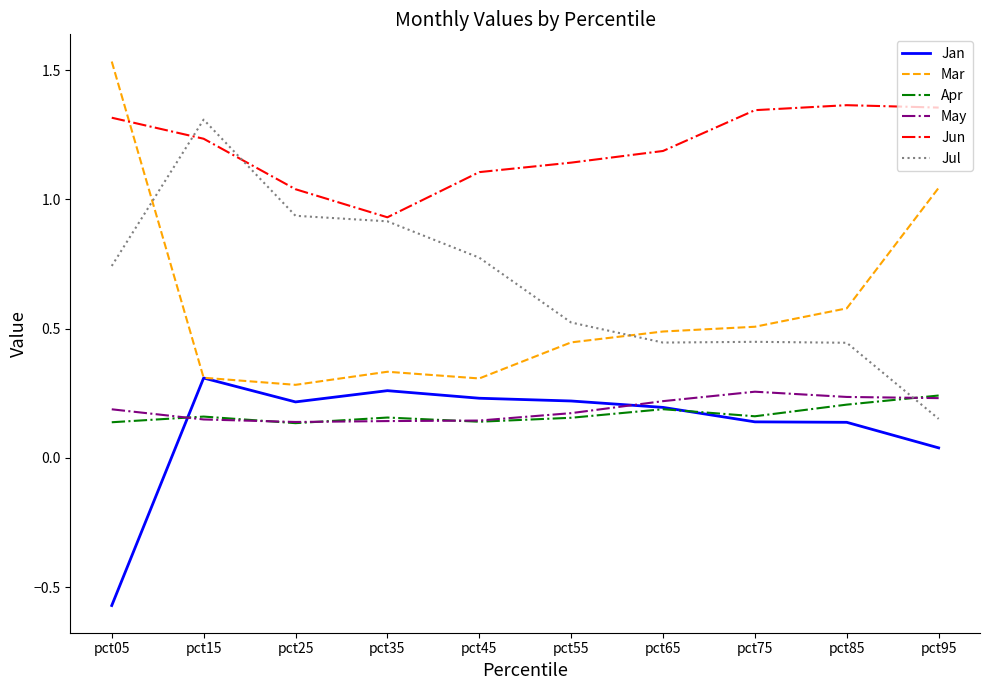

Is the value of Jun at pct05 greater than the value of May at pct55?

Yes